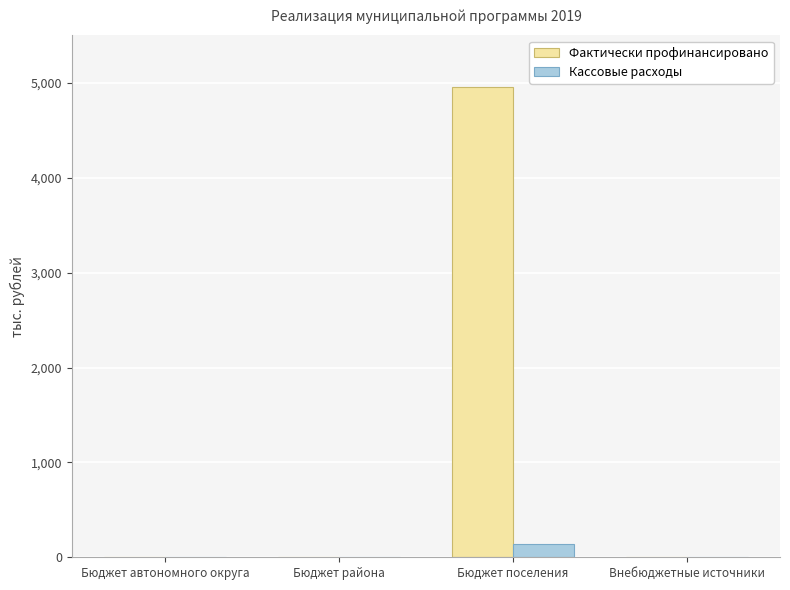

Reading left to right, extract all data points from this chart.

Фактически профинансировано: 0.0	0.0	4957.5	0.0
Кассовые расходы: 0.0	0.0	140.0	0.0